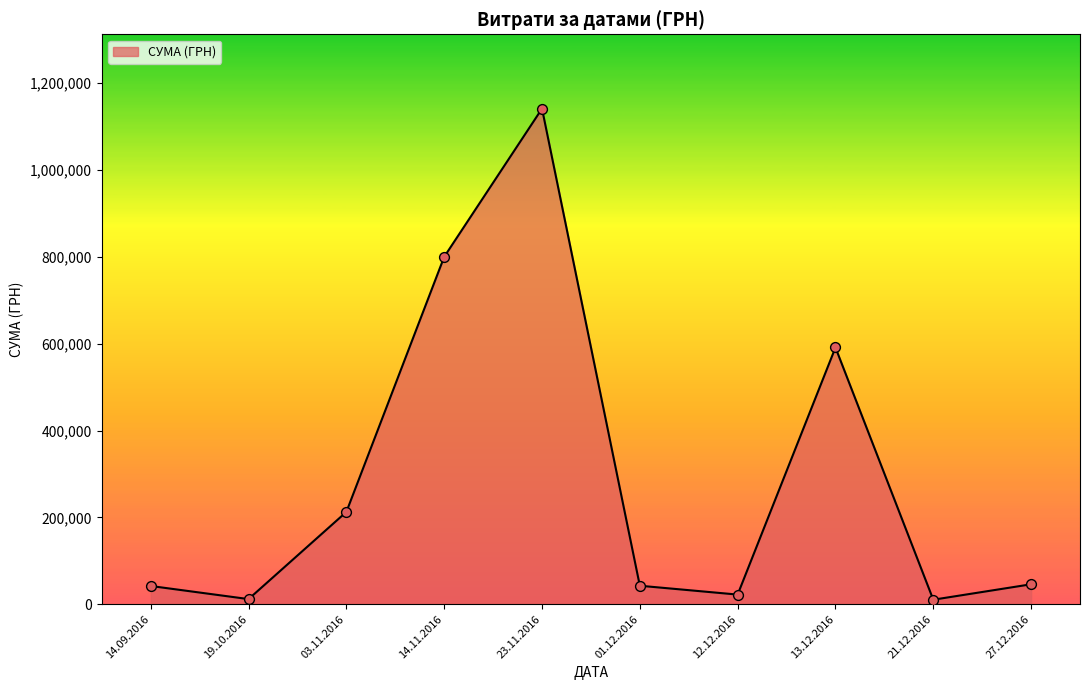

Between 12.12.2016 and 13.12.2016, which is larger?

13.12.2016